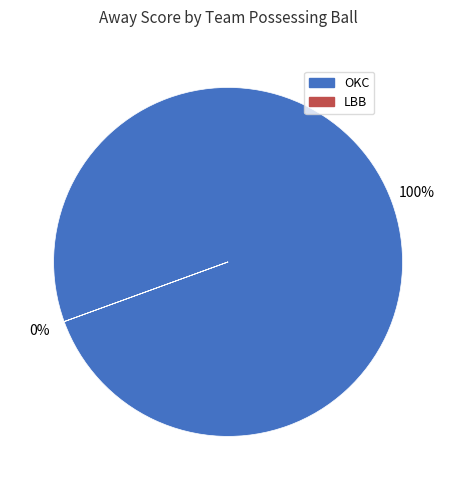

To the nearest percent, what is the difference between the OKC and LBB slice percentages?

100%